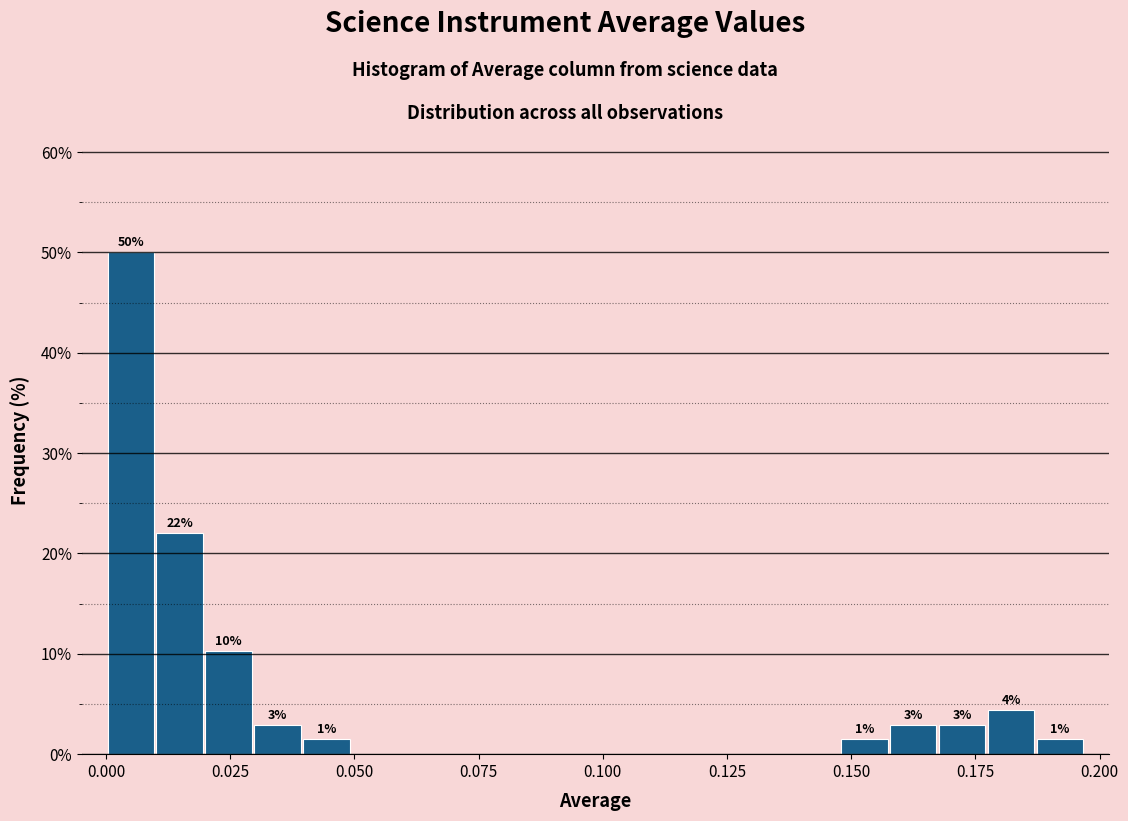

Read against the x-axis, roughly where is the centre of the tallest bar?

0.005